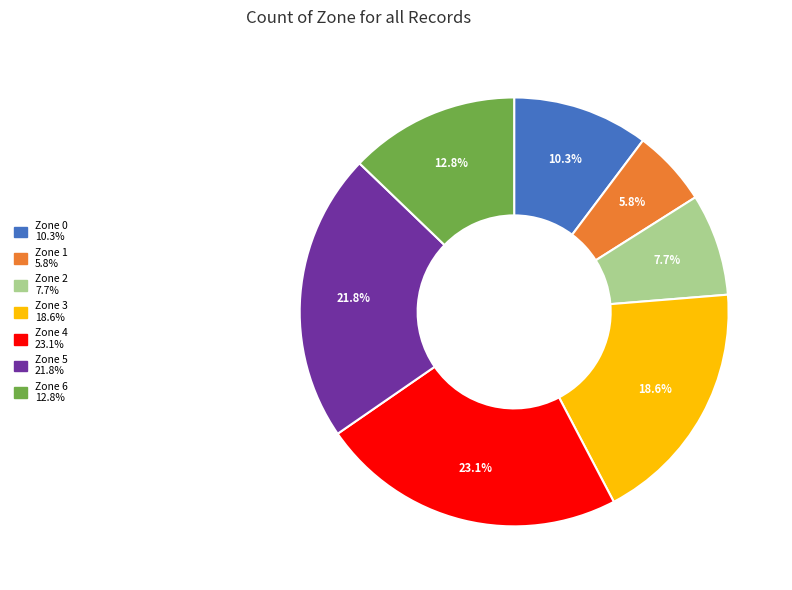

Is there a majority slice in this chart?

No